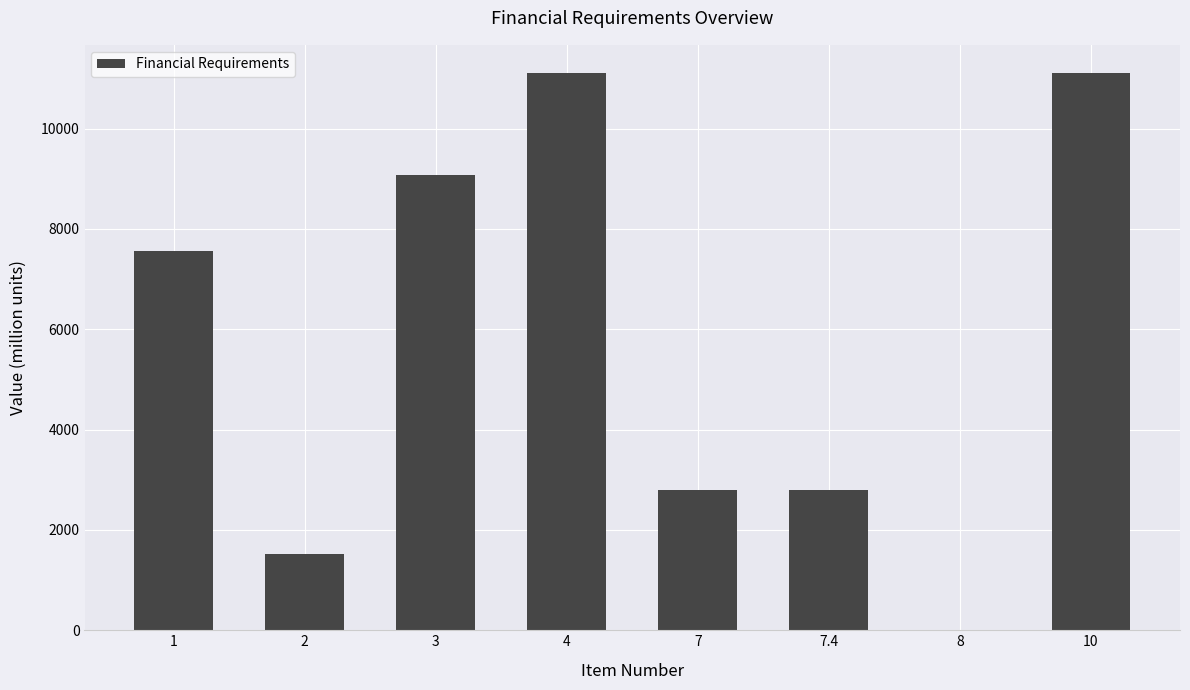

What is the change in value from 2 to 4?

+9603.4